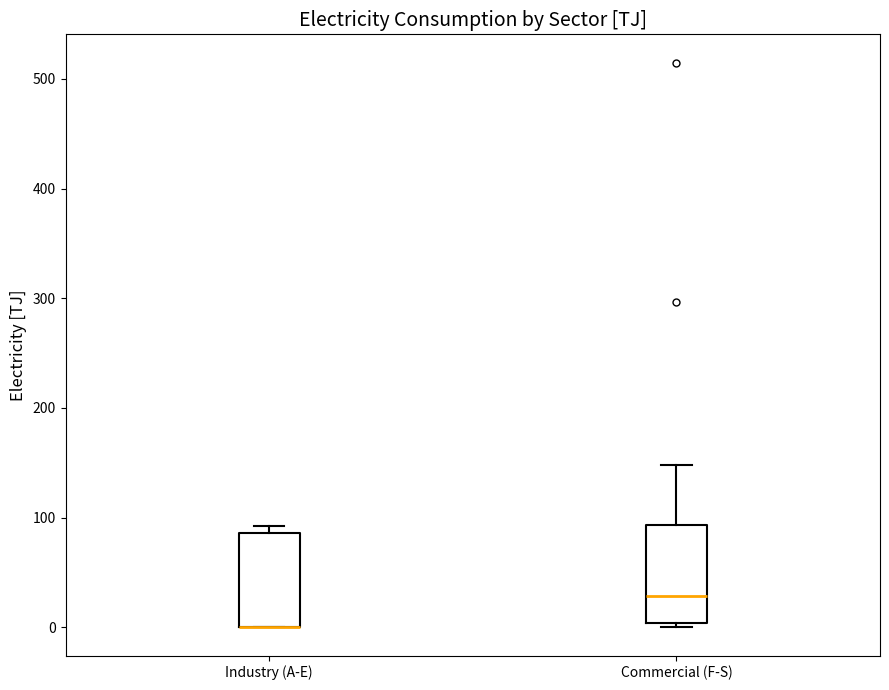

Reading left to right, read every box against the y-axis: the position of its median line, the range the box covers, and the ends of its whiskers. The values are not printed on the chart, so give them approximately, as read against the axis.

Industry (A-E): median 0 (drawn on the box's lower edge), box 0 to 90, whiskers 0 to 90 (just above the box's upper edge)
Commercial (F-S): median 30, box 0 to 90, whiskers 0 (just below the box's lower edge) to 150